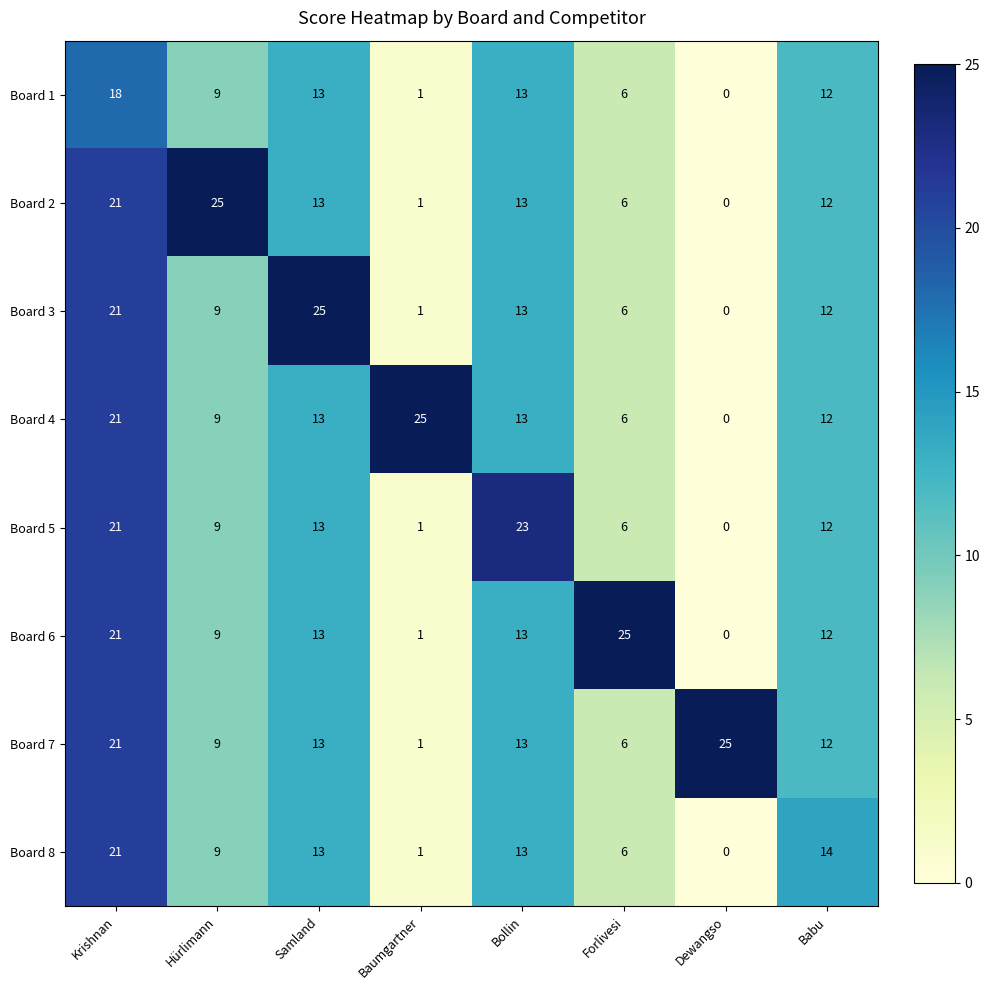

What is the maximum value for Board 8?

21